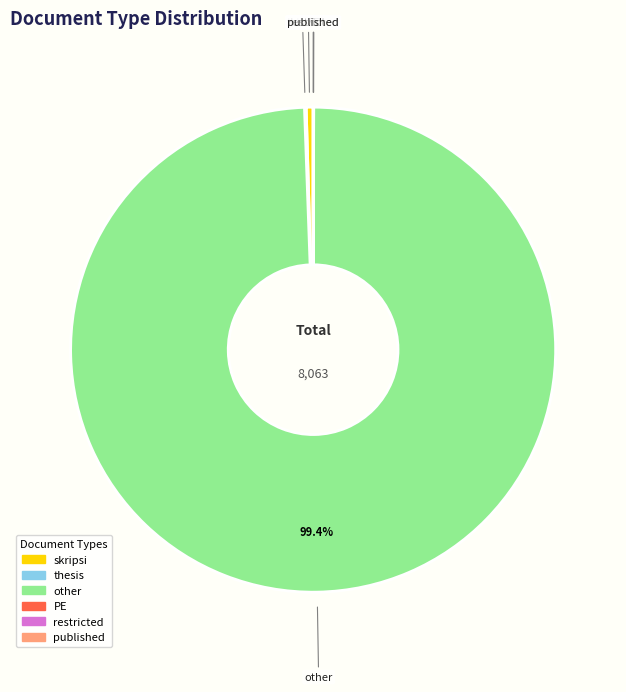

Is there any slice that represents more than half of the pie?

Yes